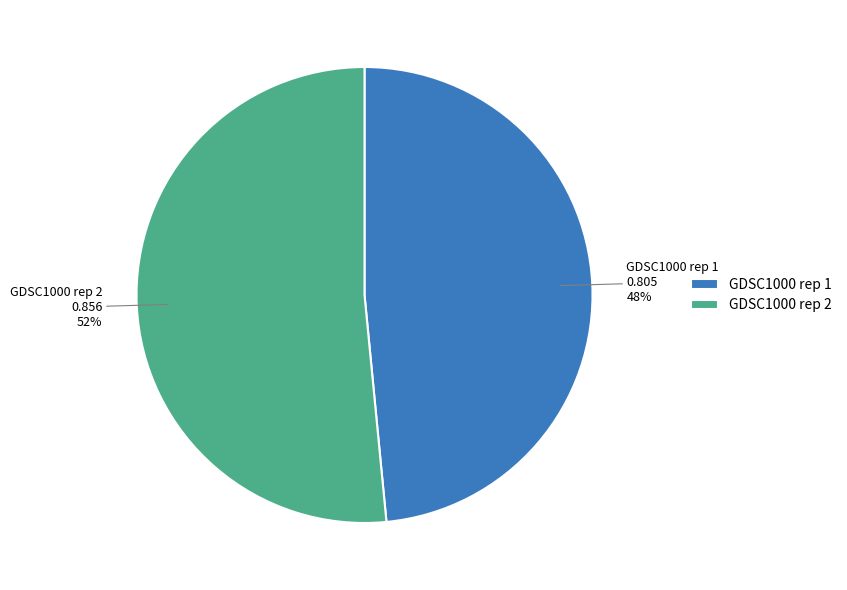

Count the number of slices in the pie.

2